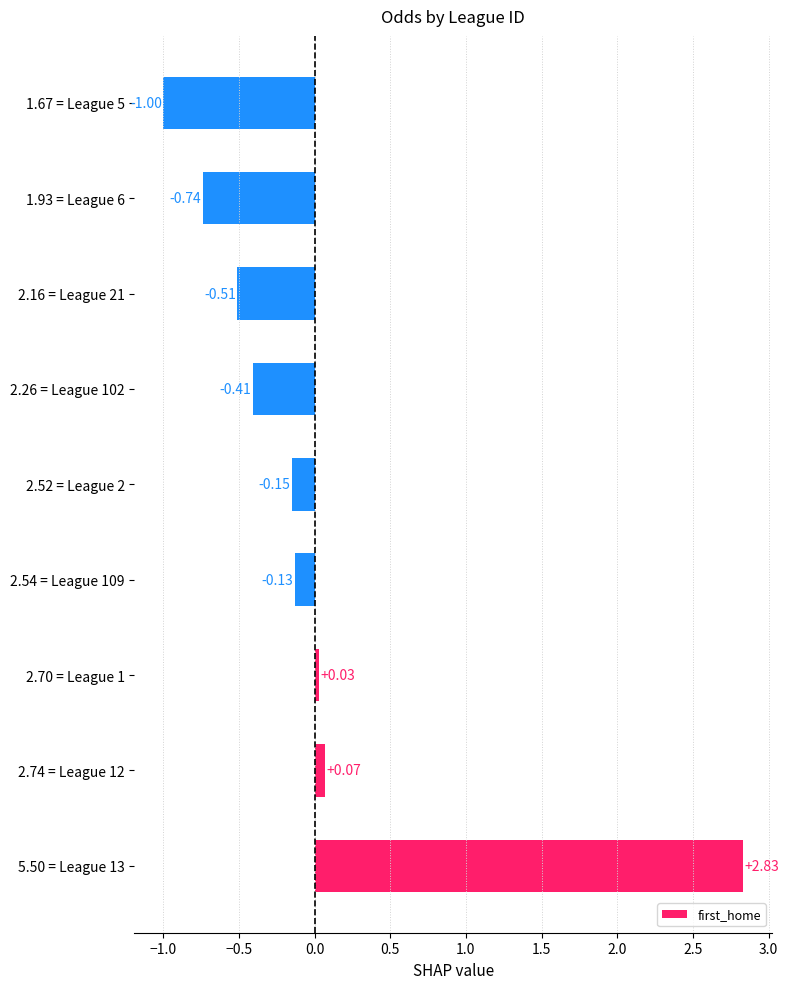

At which category does the chart reach its peak across all series?

5.50 = League 13